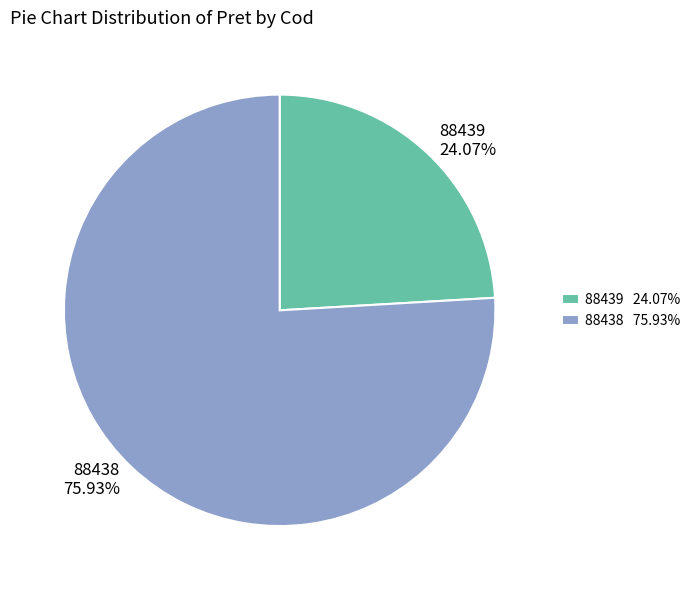

Which has a higher value, 88438 75.93% or 88439 24.07%?

88438 75.93%